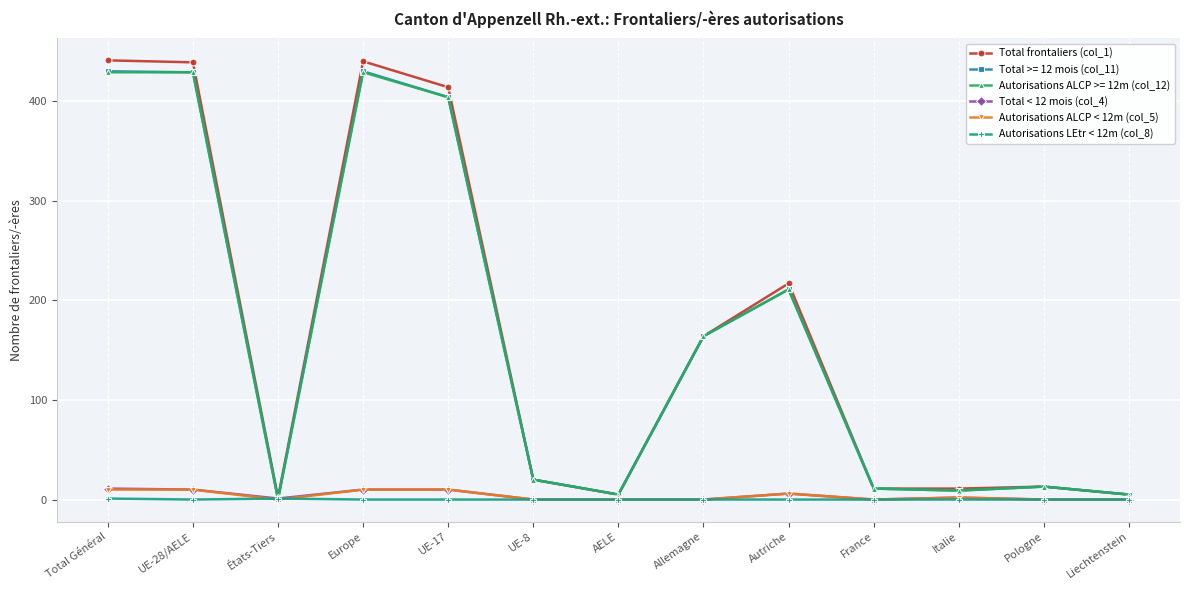

How many Autorisations ALCP < 12m (col_5) values are between 0 and 10?

13